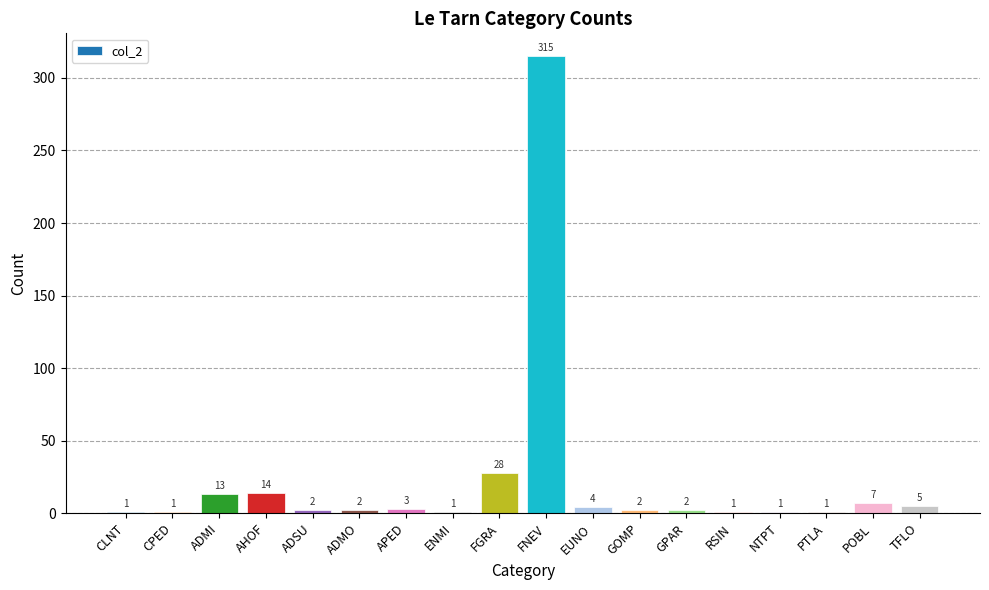

Approximately how many times larger is the value at PTLA compared to AHOF?

0.1